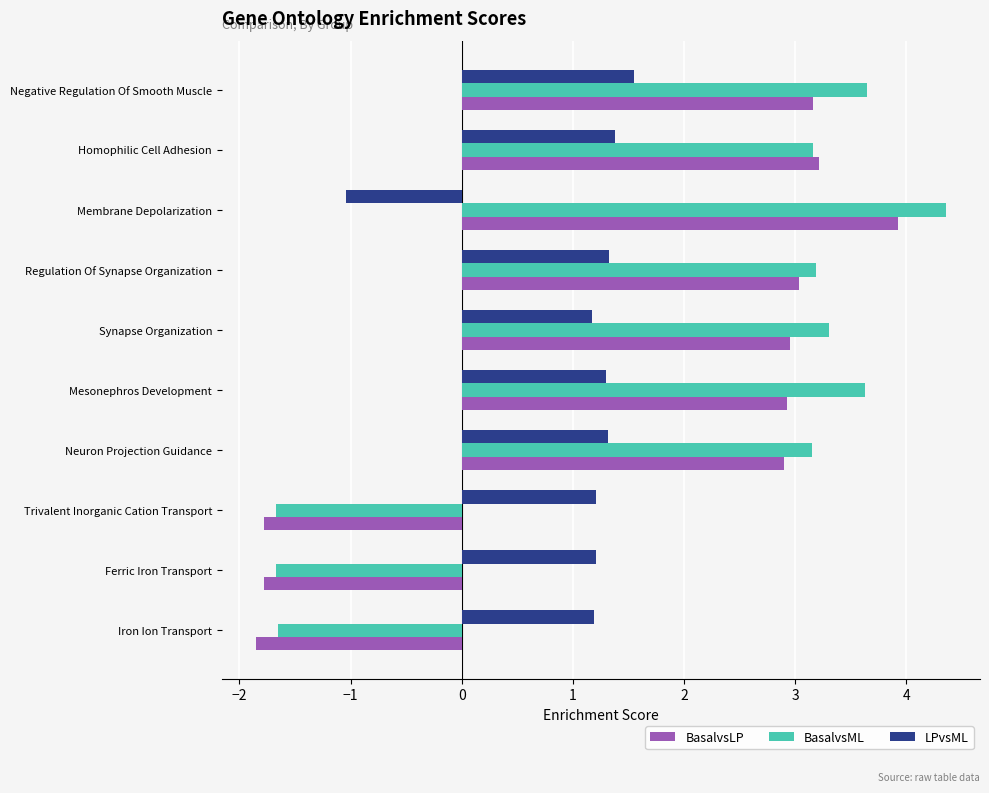

What is the minimum value shown in the chart?

-1.8